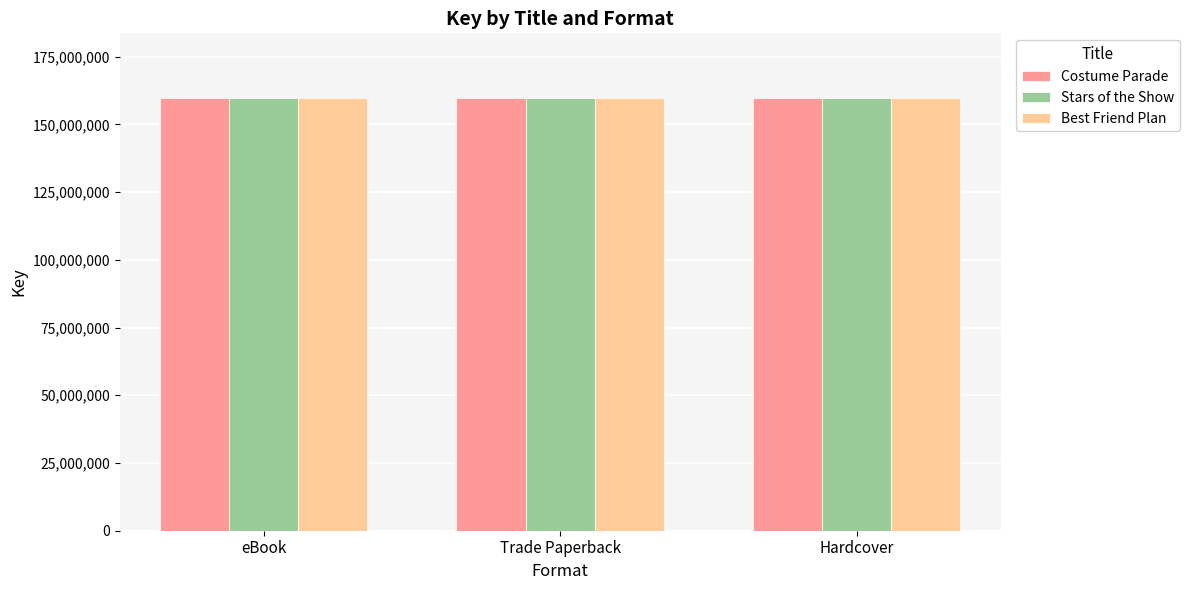

What value does the Costume Parade series have at Hardcover?

159679386